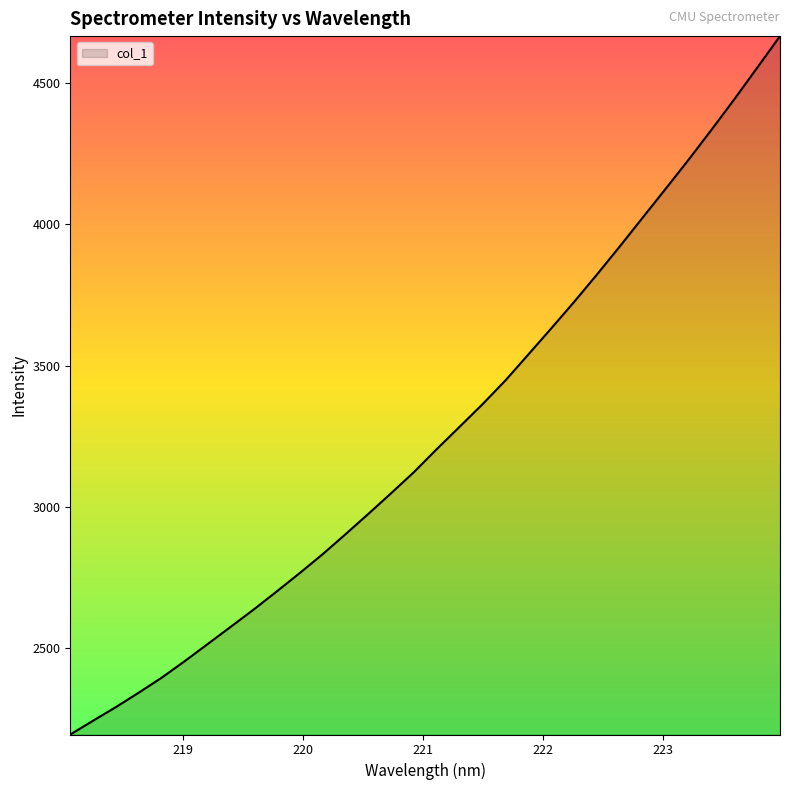

What is the maximum value shown in the chart?

4666.4